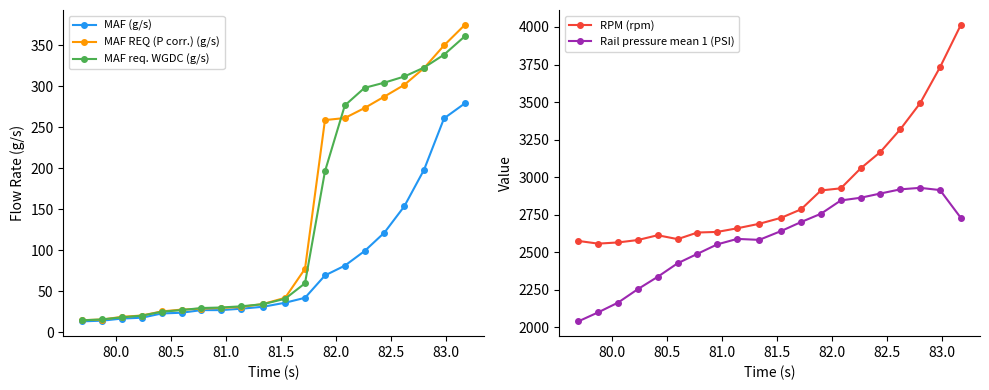

What is the sum of all MAF REQ (P corr.) (g/s) values?

2793.6